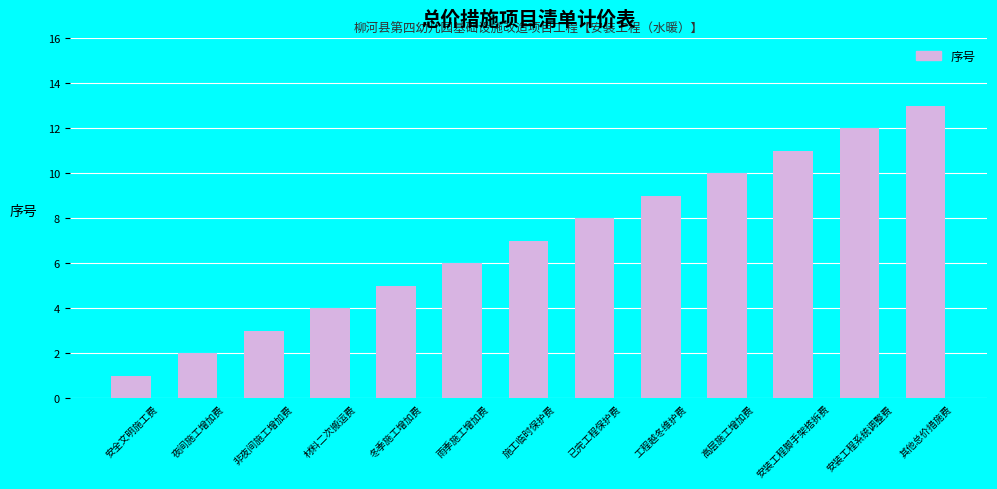

Which has a higher value, 施工临时保护费 or 夜间施工增加费?

施工临时保护费